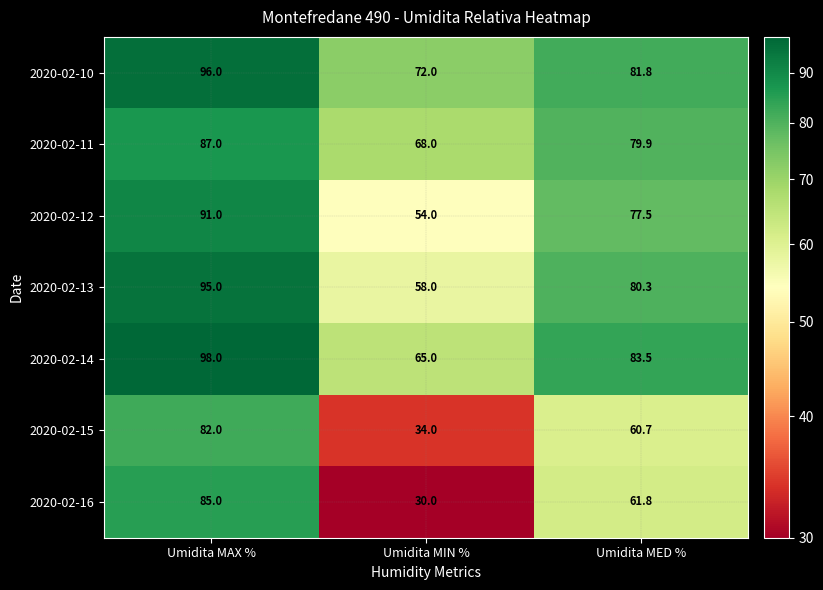

What is the difference between the maximum and minimum values in the 2020-02-11 series?

19.0